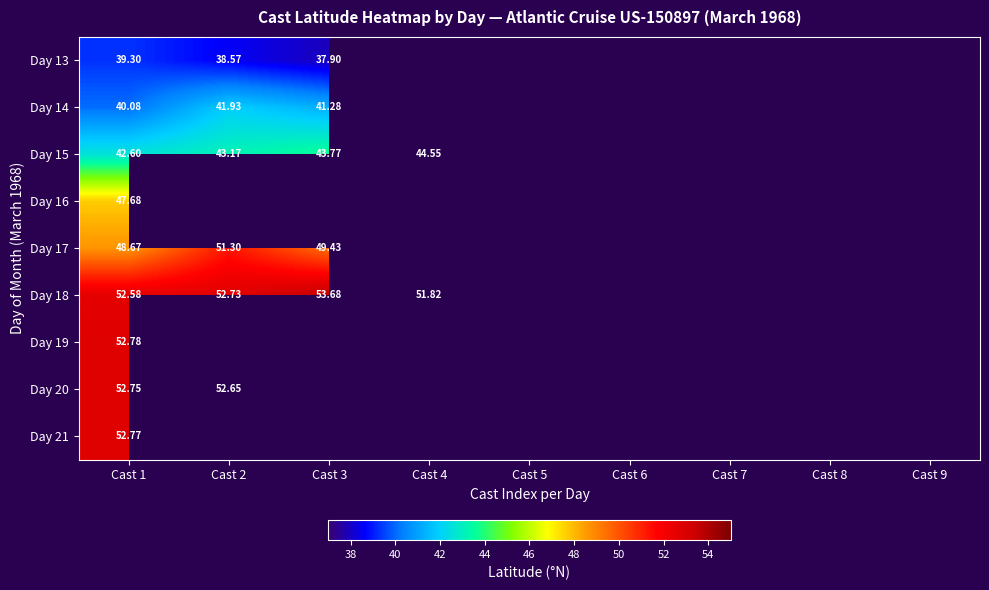

How many positive values does the Day 13 series have?

3